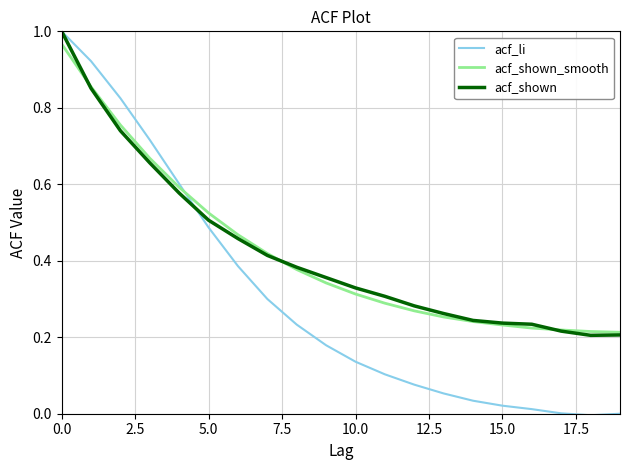

Which series has the largest range (max minus min)?

acf_li